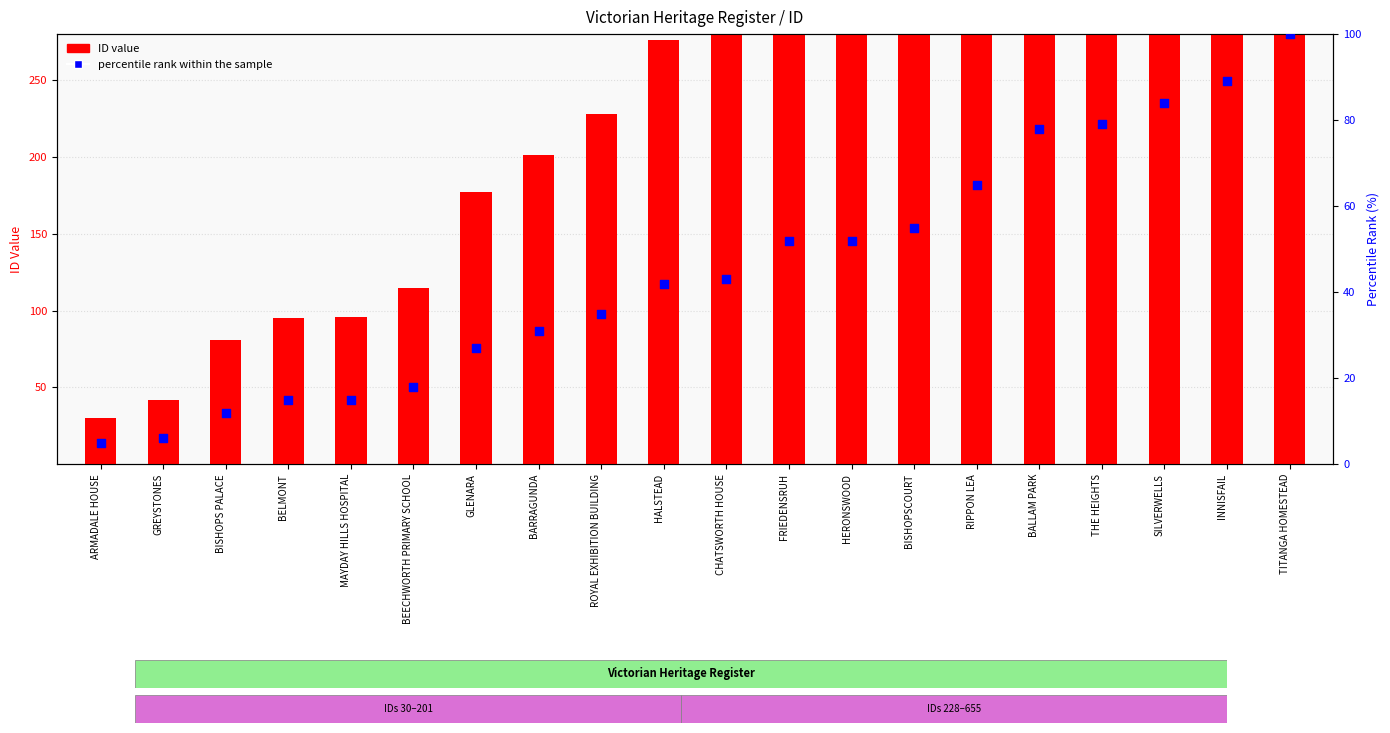

Is the value of ID value at BISHOPSCOURT greater than the value of percentile rank within the sample at BISHOPS PALACE?

Yes